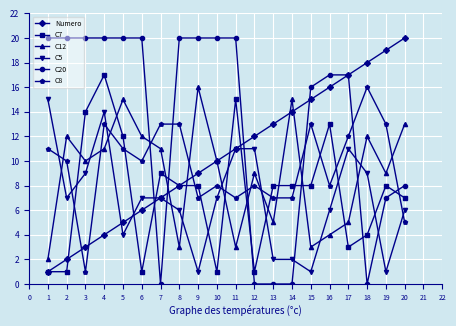

What is the difference between the second highest and minimum values in the C7 series?

14